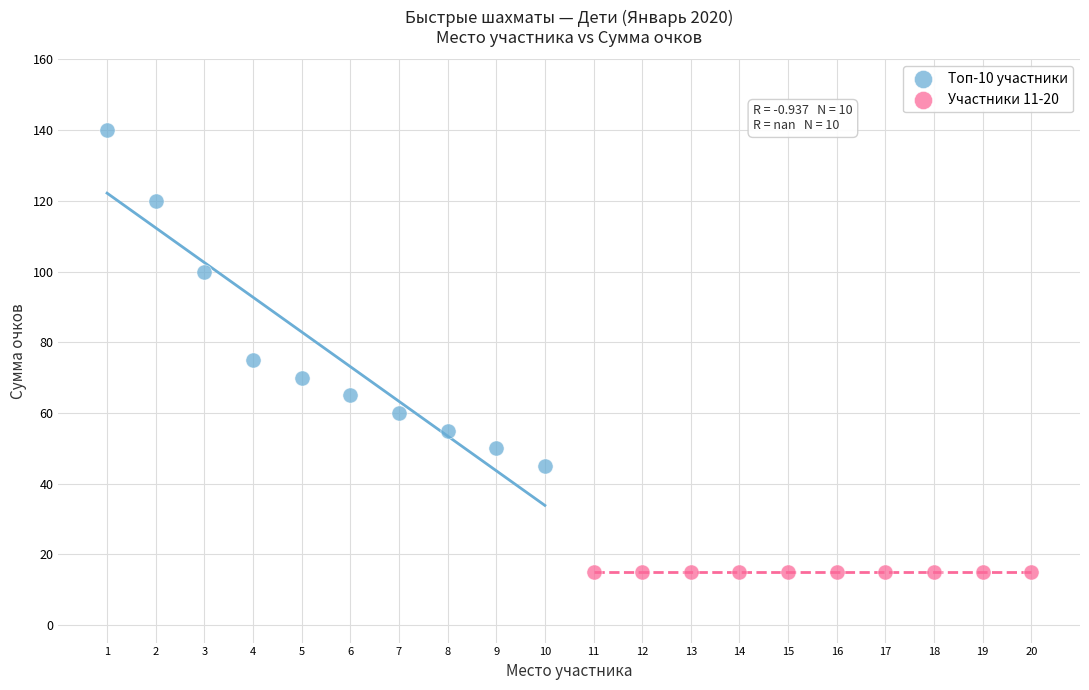

Which series reaches the minimum Y coordinate?

Участники 11-20